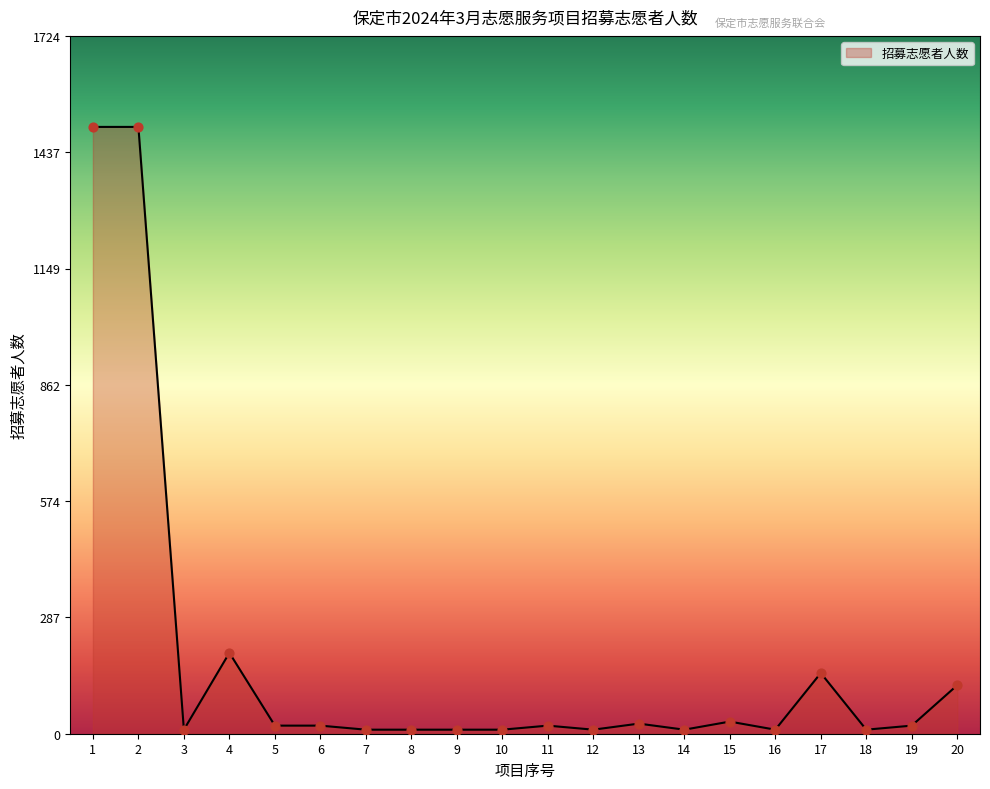

Between 15 and 3, which is larger?

15